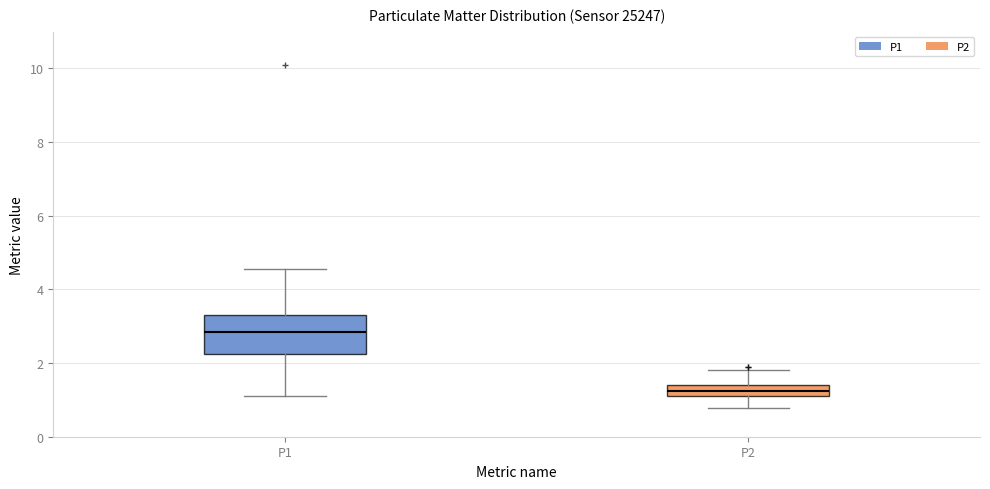

Which box's median line is the highest?

P1